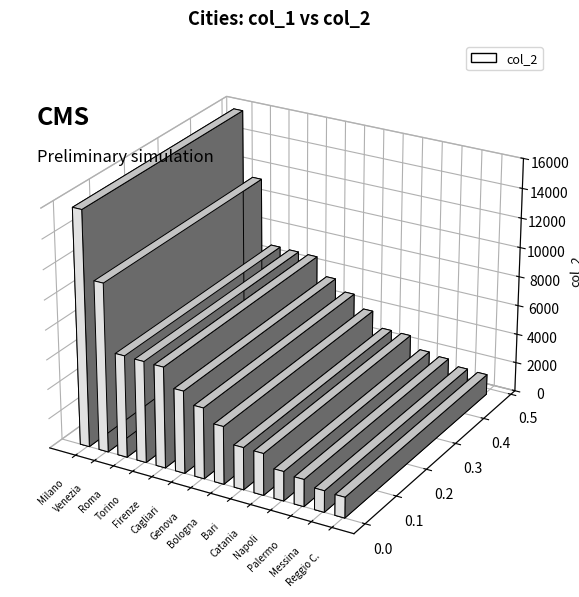

Are the bars grouped side by side (vs. stacked)?

No